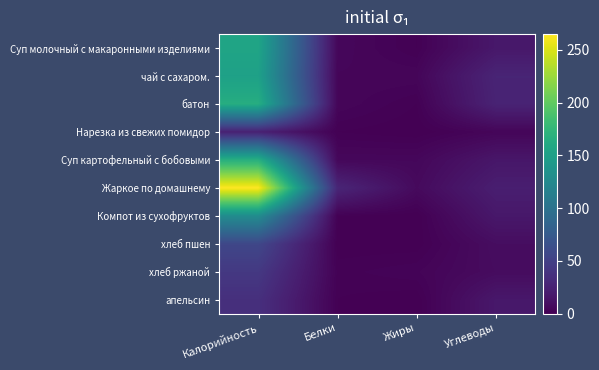

Reading left to right, what are all the values shown in this chart?

Суп молочный с макаронными изделиями: Калорийность=155.0	Белки=5.0	Жиры=1.0	Углеводы=17.0
чай с сахаром.: Калорийность=151.0	Белки=4.0	Жиры=4.0	Углеводы=27.0
батон: Калорийность=165.0	Белки=4.0	Жиры=1.0	Углеводы=26.0
Нарезка из свежих помидор: Калорийность=24.0	Белки=1.0	Жиры=0.0	Углеводы=4.0
Суп картофельный с бобовыми: Калорийность=167.0	Белки=5.0	Жиры=5.0	Углеводы=16.0
Жаркое по домашнему: Калорийность=265.0	Белки=28.0	Жиры=7.0	Углеводы=22.0
Компот из сухофруктов: Калорийность=128.0	Белки=1.0	Жиры=0.0	Углеводы=17.0
хлеб пшен: Калорийность=56.6	Белки=0.2	Жиры=0.2	Углеводы=9.2
хлеб ржаной: Калорийность=43.5	Белки=1.6	Жиры=2.9	Углеводы=8.3
апельсин: Калорийность=36.0	Белки=1.0	Жиры=0.0	Углеводы=17.0